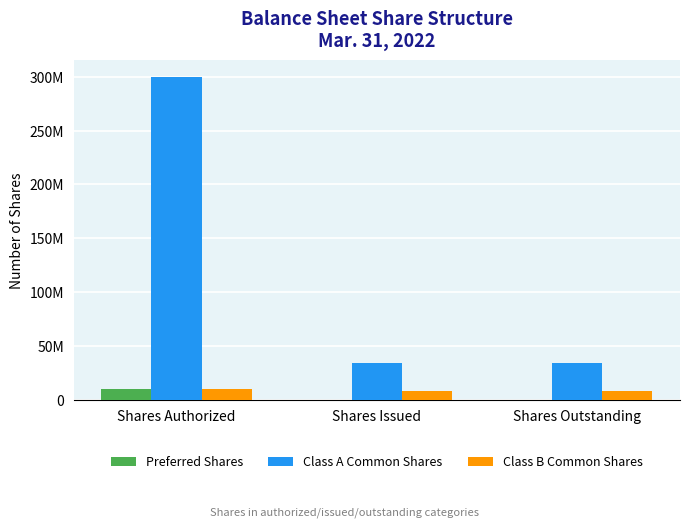

Between Shares Authorized and Shares Outstanding, which series saw the biggest shift?

Class A Common Shares